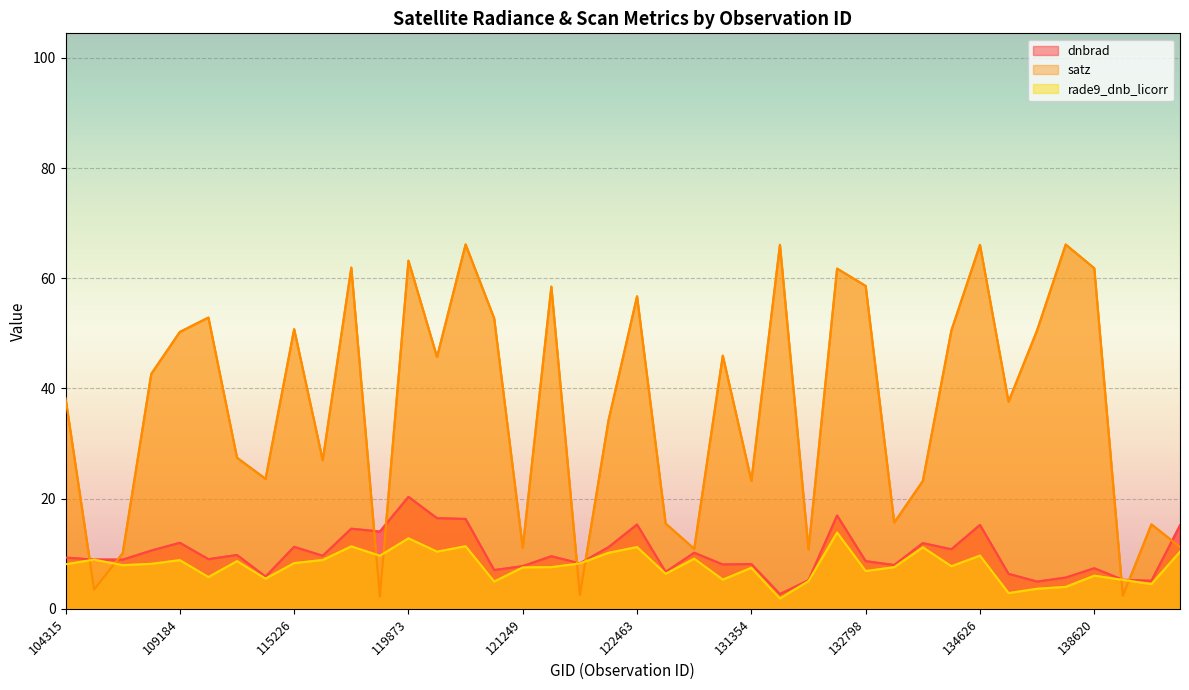

Does the chart display data point markers on the line(s)?

No